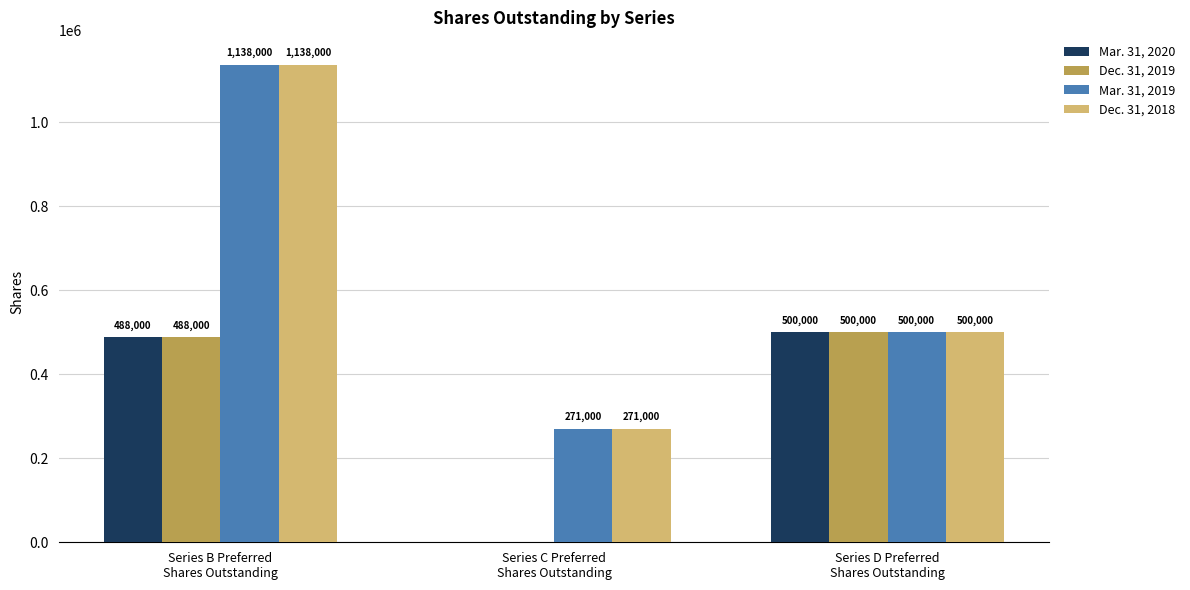

What is the maximum value shown in the chart?

1138000